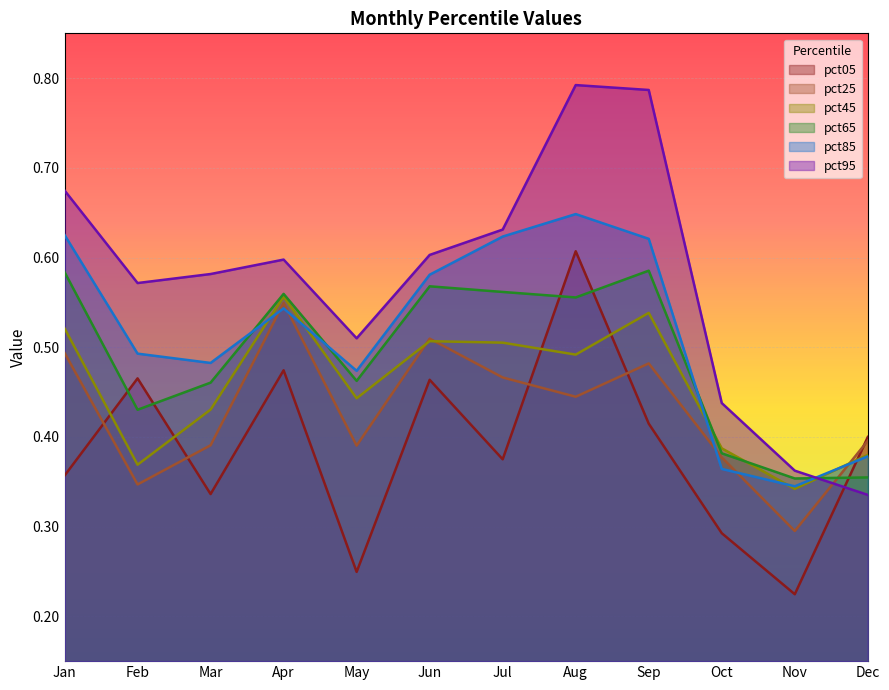

What are all the series names shown in the legend?

pct05, pct25, pct45, pct65, pct85, pct95